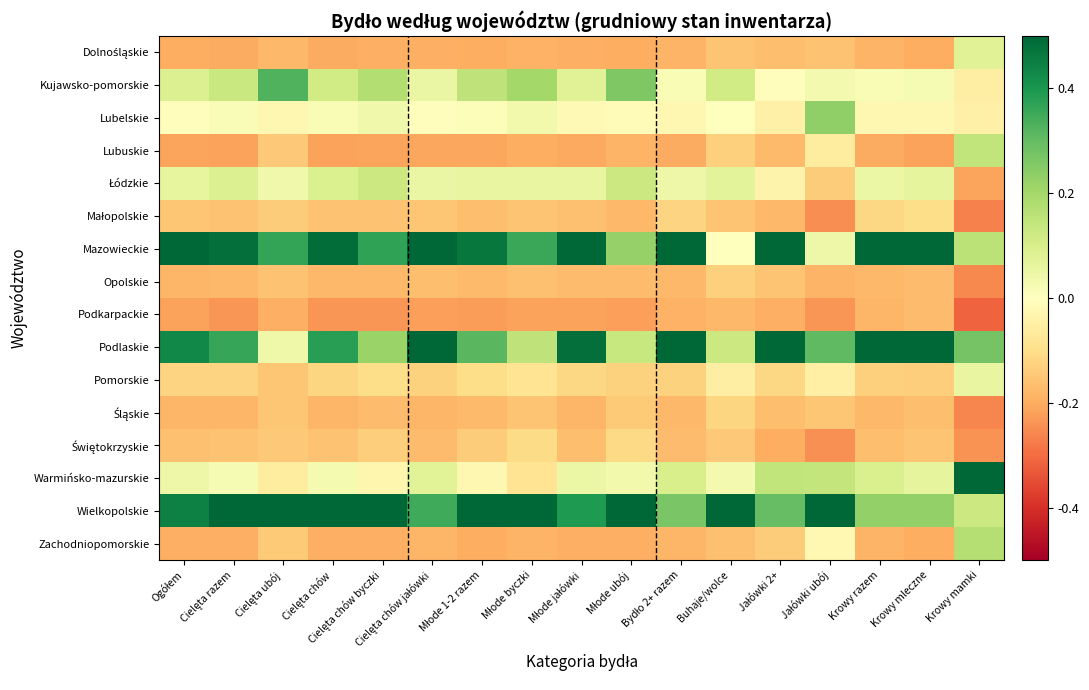

Between Buhaje/wolce and Jałówki ubój, which is larger?

Buhaje/wolce